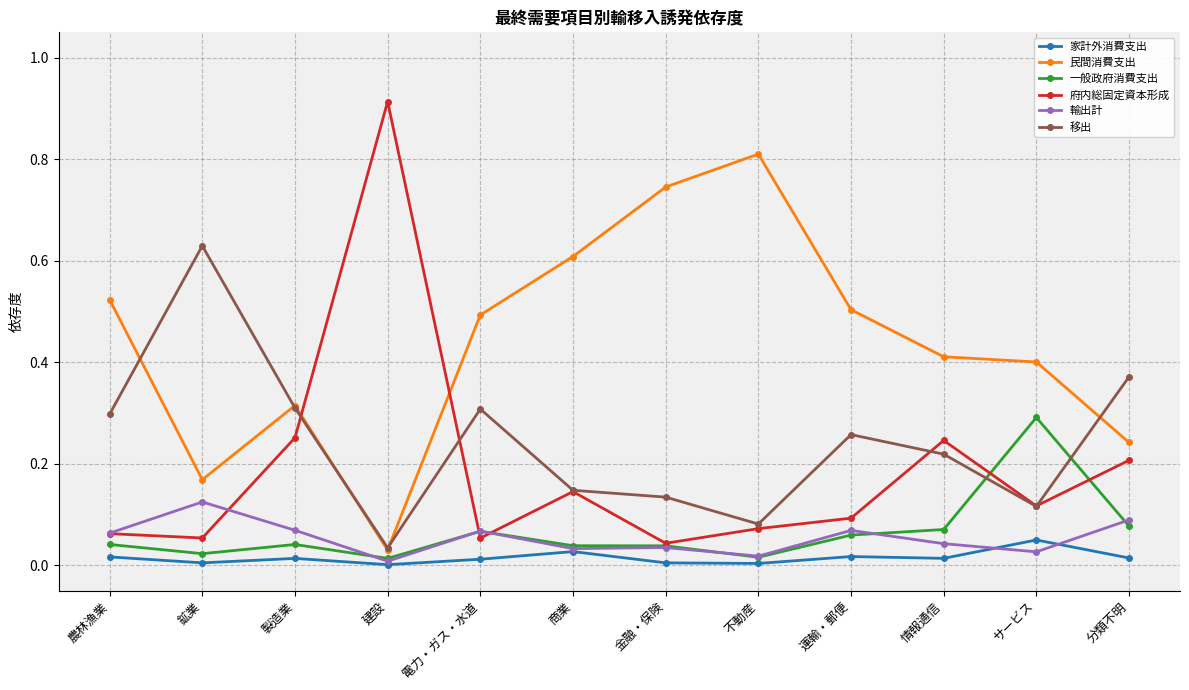

Is this an area chart (filled region under the line)?

No